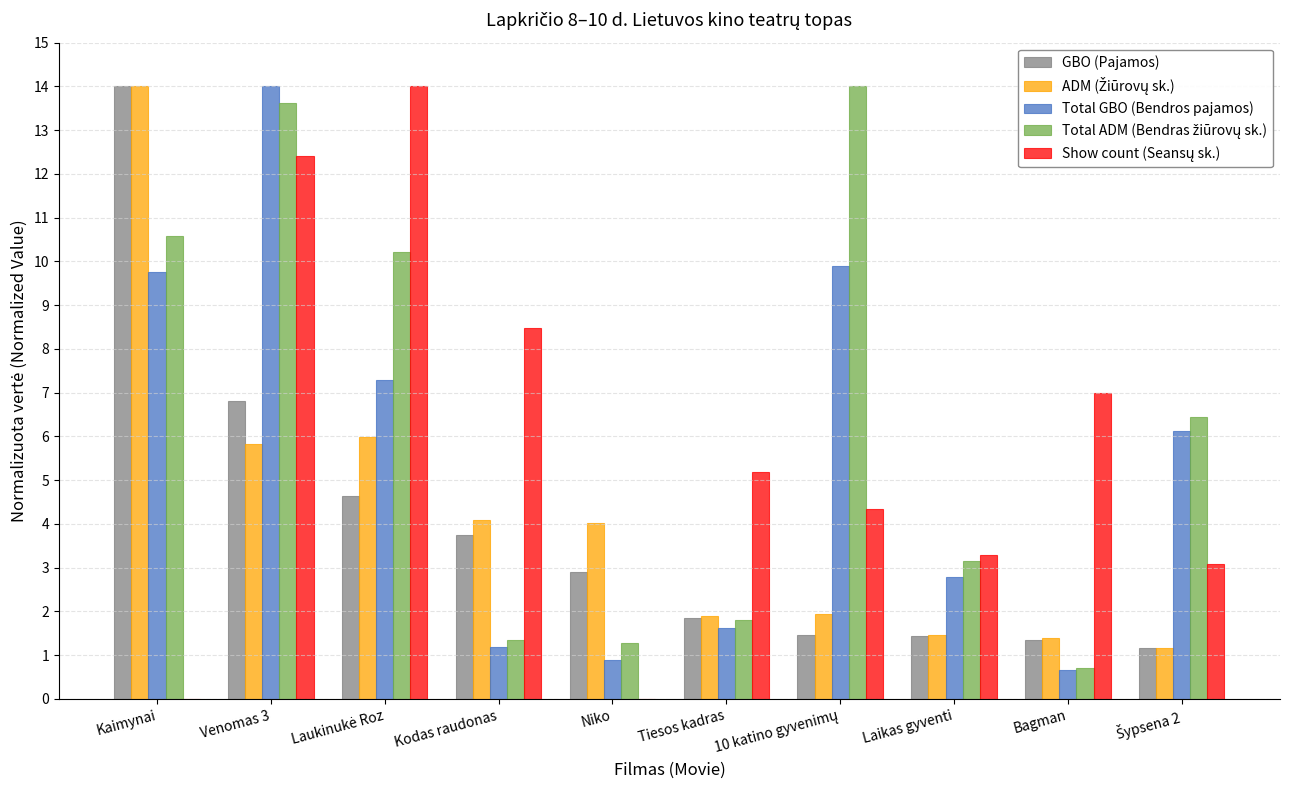

At which category is the sum across all series the highest?

Venomas 3